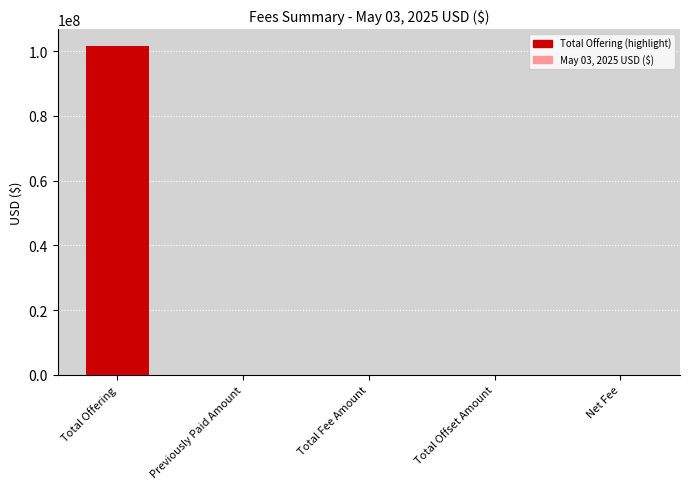

What value does the data have at Total Offering?

101730988.7